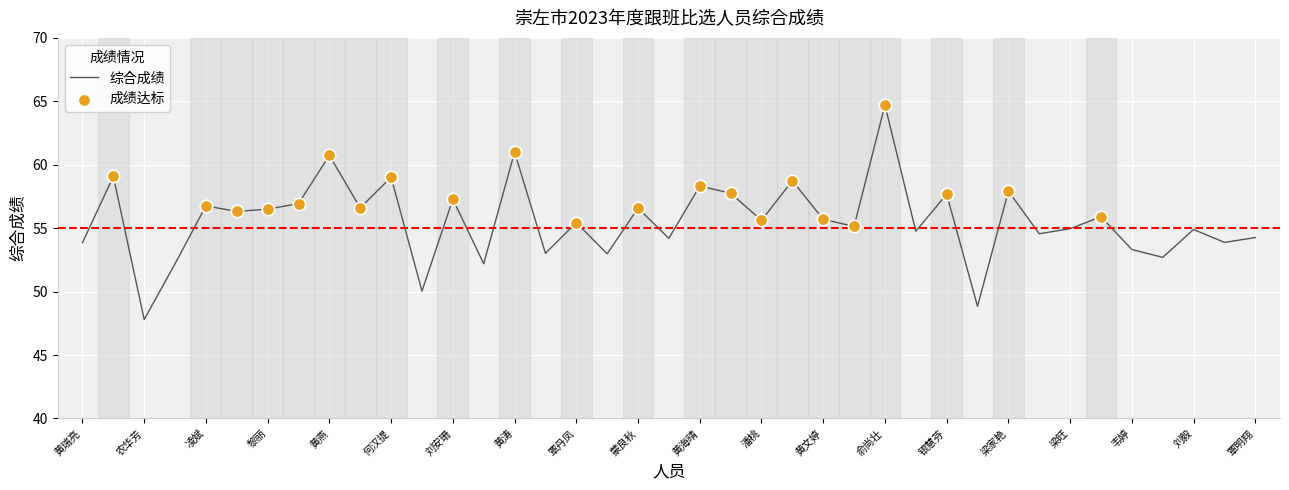

What is the difference between the maximum and minimum values?

16.9